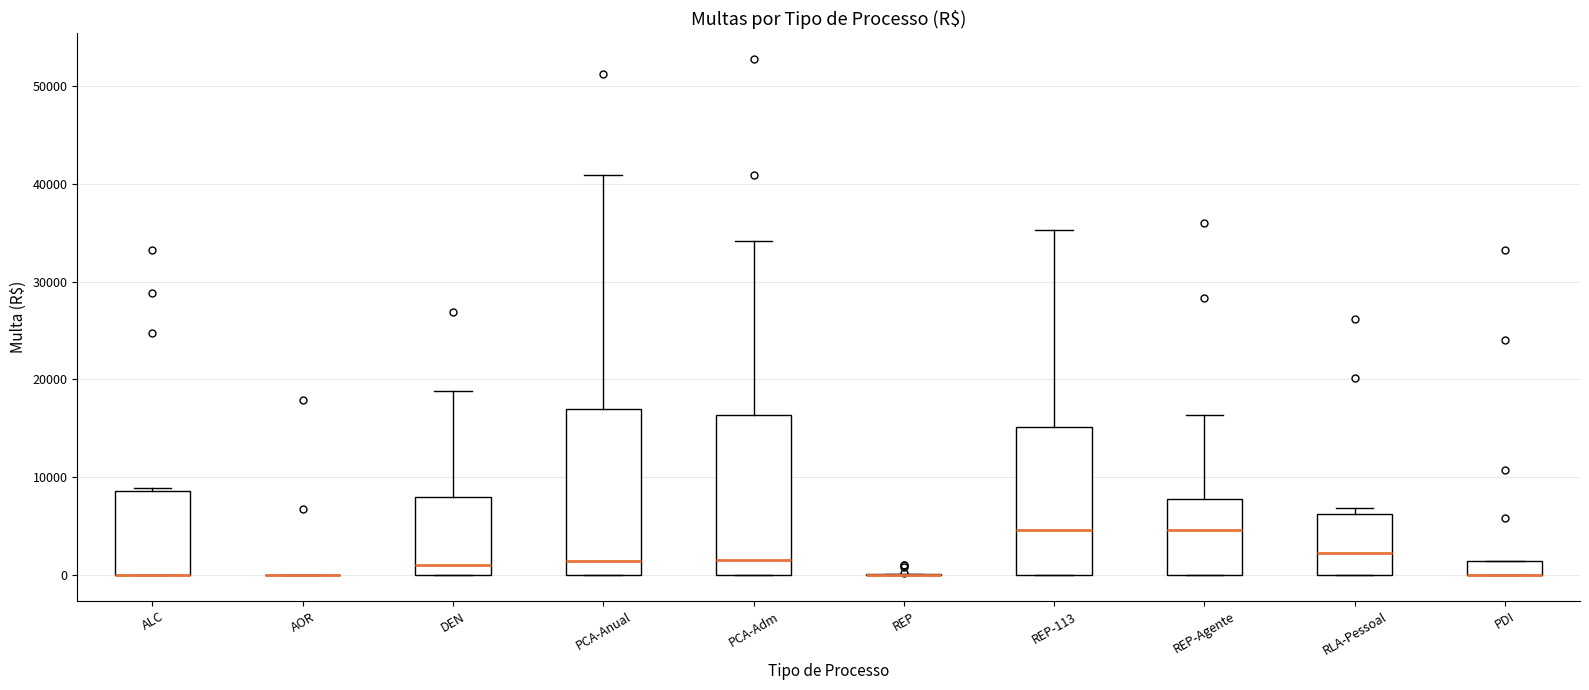

Where does the median line of the box for REP-113 sit on the y-axis? The values are not printed on the chart, so give them approximately, as read against the axis.

5000